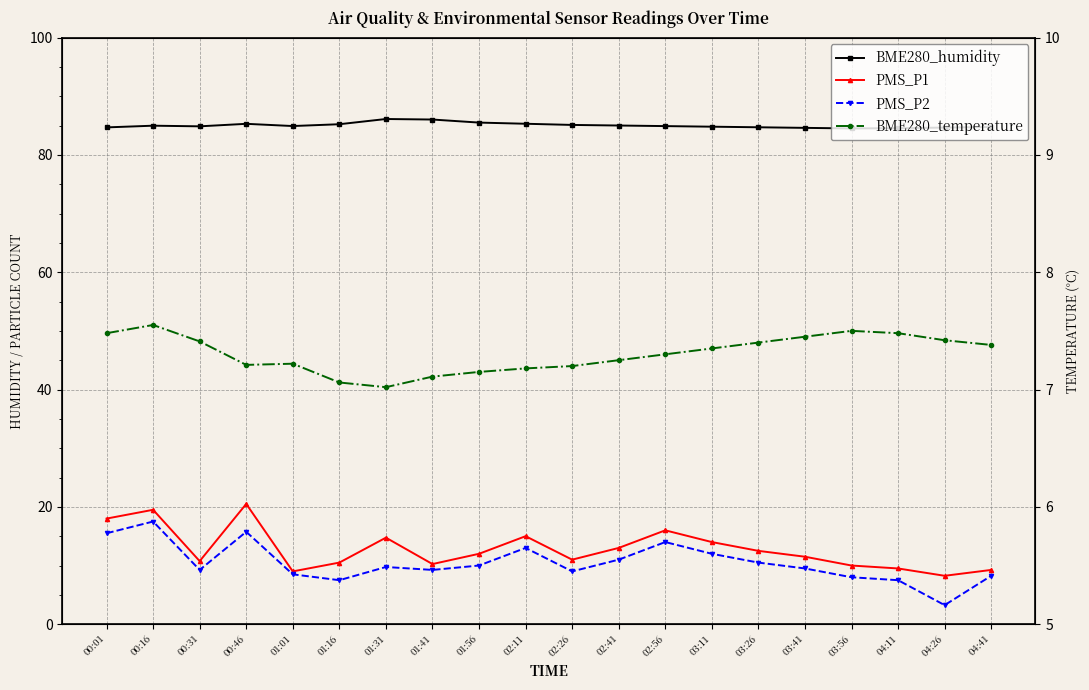

What is the average value of the BME280_humidity series?

85.0